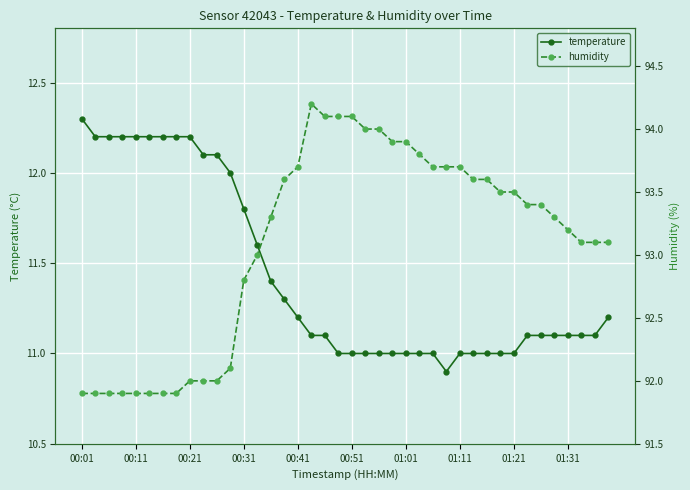

What is the value of the temperature point at the 14th from the left?

11.6